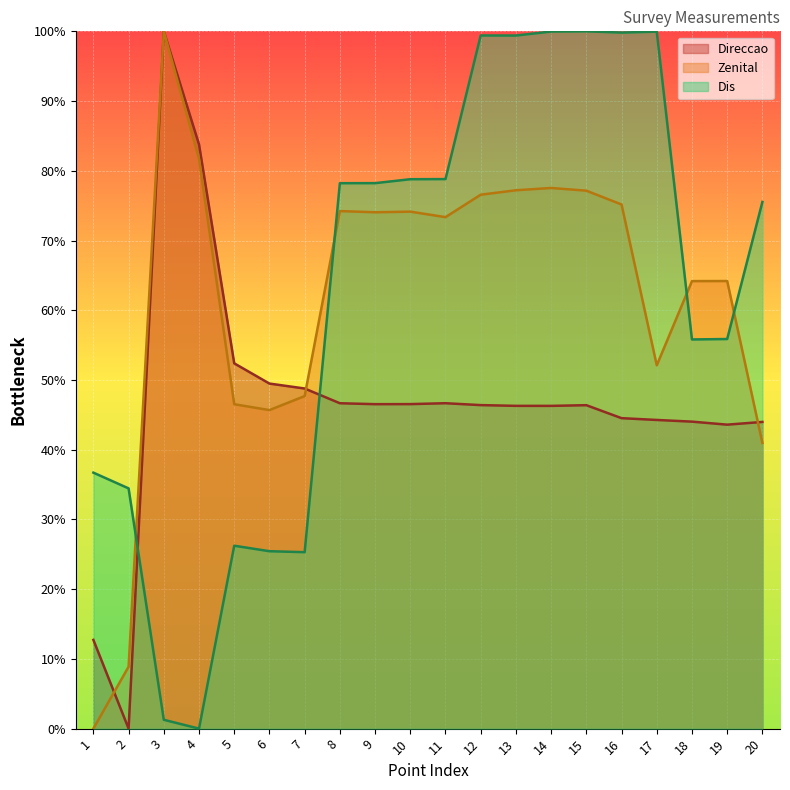

What is the spread (max minus min) of values at 9?

31.7